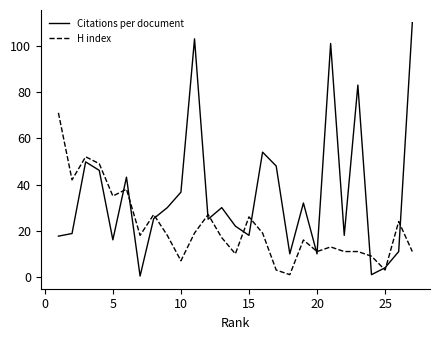

What is the difference between the second highest and second lowest values in the H index series?

49.0